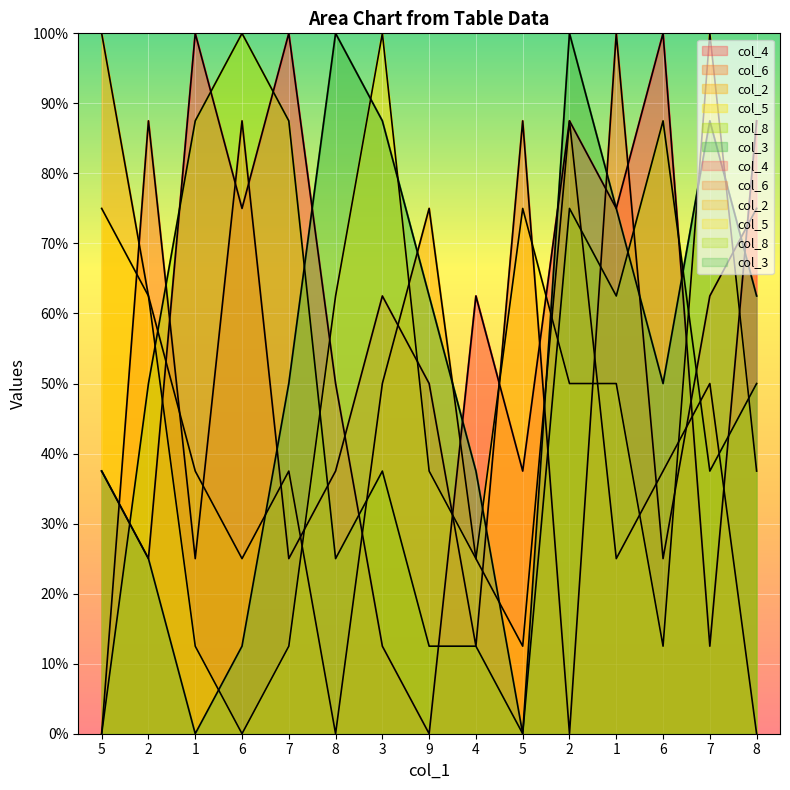

Reading left to right, extract all data points from this chart.

col_4: 37.5	25.0	100.0	75.0	100.0	50.0	12.5	0.0	62.5	37.5	87.5	75.0	100.0	12.5	87.5
col_6: 0.0	87.5	25.0	87.5	25.0	37.5	62.5	50.0	12.5	87.5	0.0	100.0	25.0	62.5	75.0
col_2: 100.0	62.5	37.5	25.0	37.5	0.0	50.0	75.0	25.0	12.5	87.5	25.0	37.5	50.0	0.0
col_5: 75.0	62.5	12.5	0.0	12.5	62.5	100.0	37.5	25.0	75.0	50.0	50.0	12.5	100.0	37.5
col_8: 0.0	50.0	87.5	100.0	87.5	25.0	37.5	12.5	12.5	0.0	75.0	62.5	87.5	37.5	50.0
col_3: 37.5	25.0	0.0	12.5	50.0	100.0	87.5	62.5	37.5	0.0	100.0	75.0	50.0	87.5	62.5